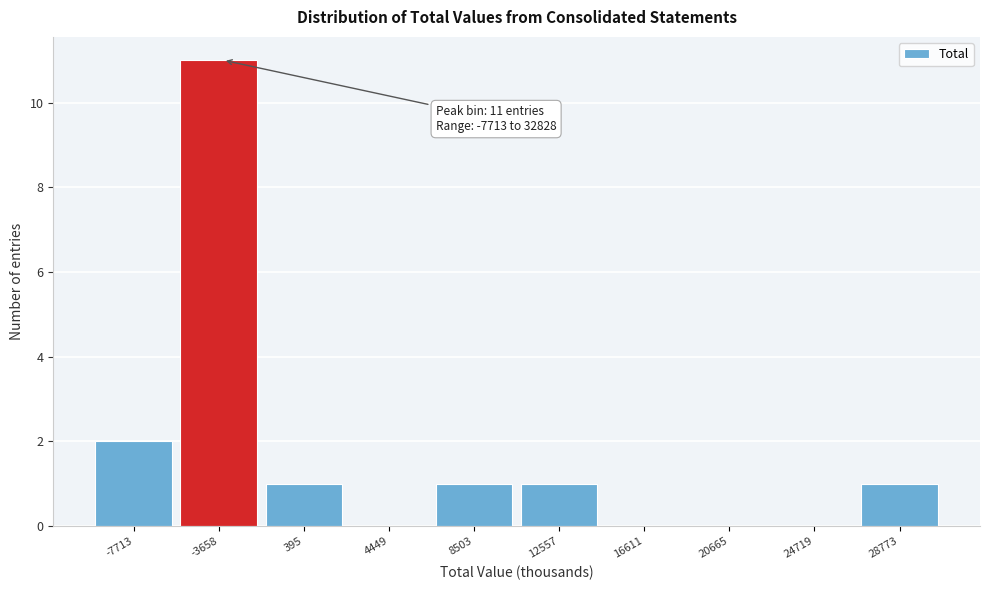

Reading left to right, extract all data points from this chart.

-7713=2	-3658=11	395=1	4449=0	8503=1	12557=1	16611=0	20665=0	24719=0	28773=1